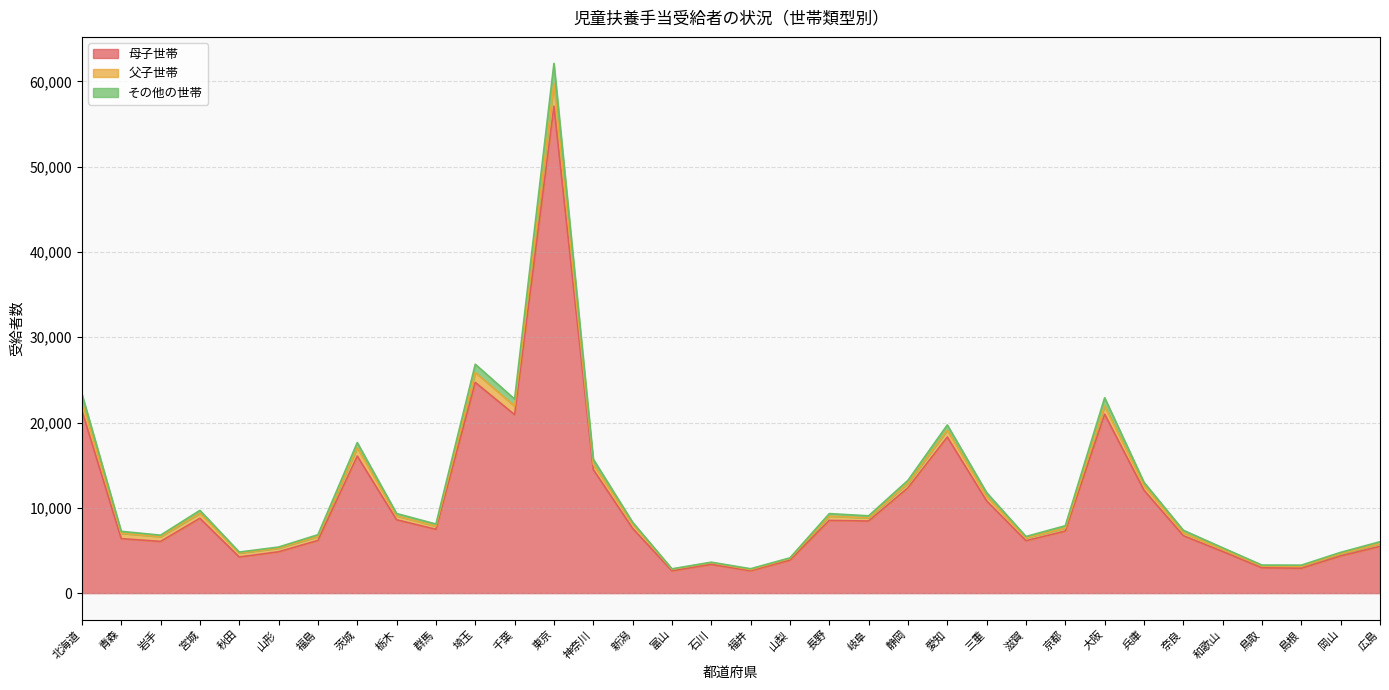

Is it true that 母子世帯 equals 12071 at 兵庫?

True